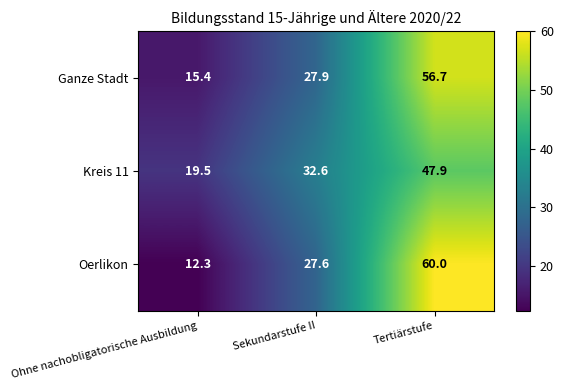

At Sekundarstufe II, list the series in order from largest to smallest.

Kreis 11, Ganze Stadt, Oerlikon